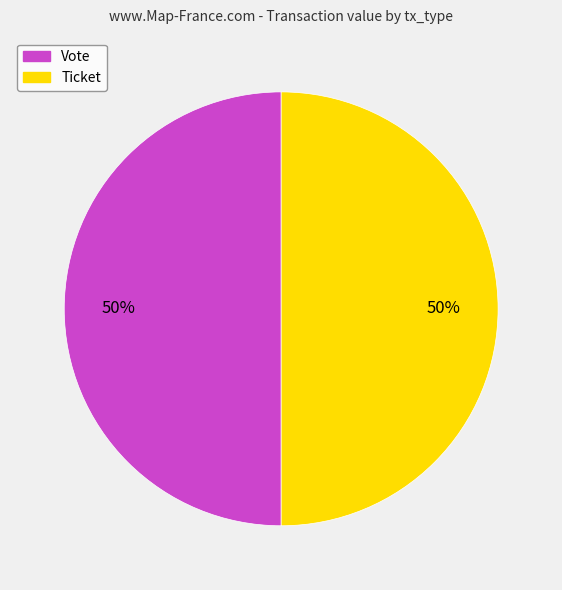

To the nearest percent, what is the combined percentage of Ticket and Vote?

100%